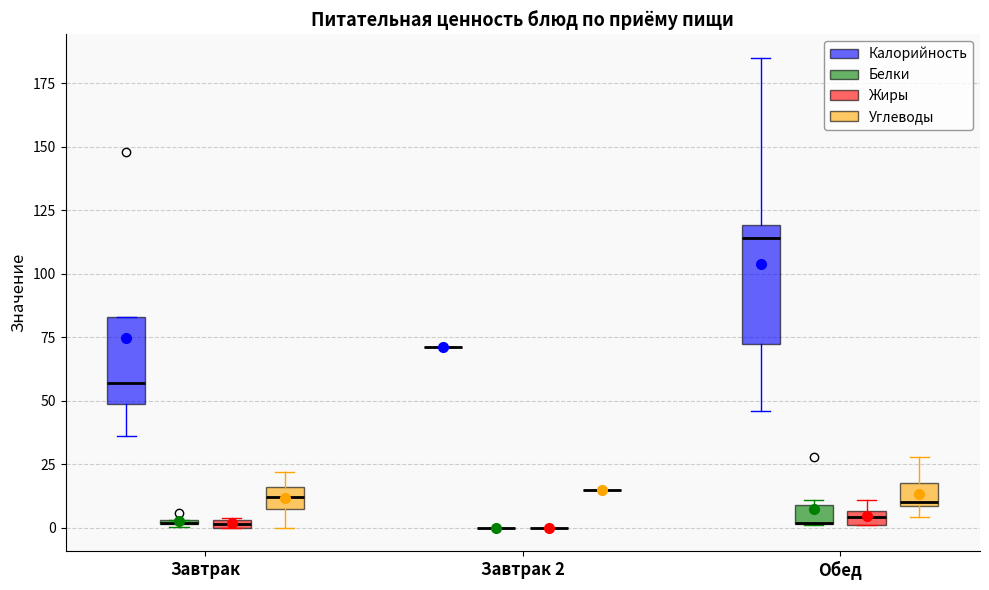

Where is the upper edge of the box for Обед (Жиры) on the y-axis? The values are not printed on the chart, so give them approximately, as read against the axis.

5